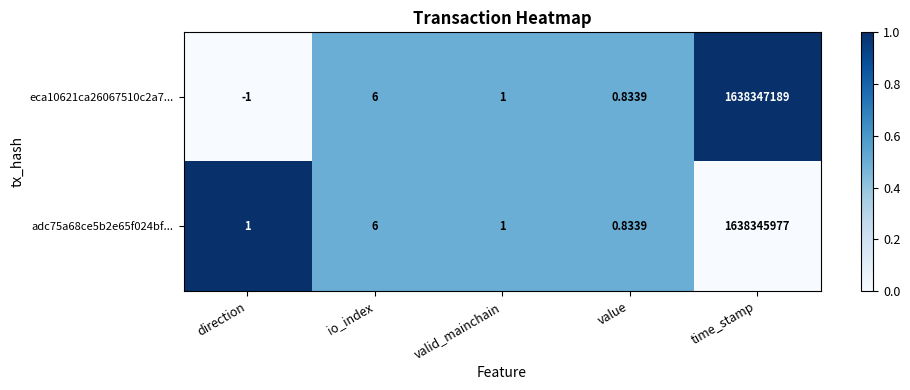

List the labels in order of eca10621ca26067510c2a7... value, smallest first.

direction, value, valid_mainchain, io_index, time_stamp